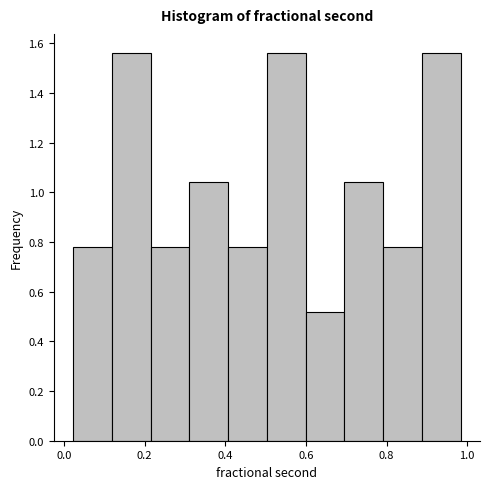

Reading left to right, transcribe this chart: for each bar, give the range it covers on the x-axis and its height. Neither the bar edges nor the heights are printed on the chart, so give them approximately, as read against the axes.

0.02 to 0.12: 0.78
0.12 to 0.22: 1.56
0.22 to 0.32: 0.78
0.32 to 0.40: 1.04
0.40 to 0.50: 0.78
0.50 to 0.60: 1.56
0.60 to 0.70: 0.52
0.70 to 0.80: 1.04
0.80 to 0.88: 0.78
0.88 to 0.98: 1.56